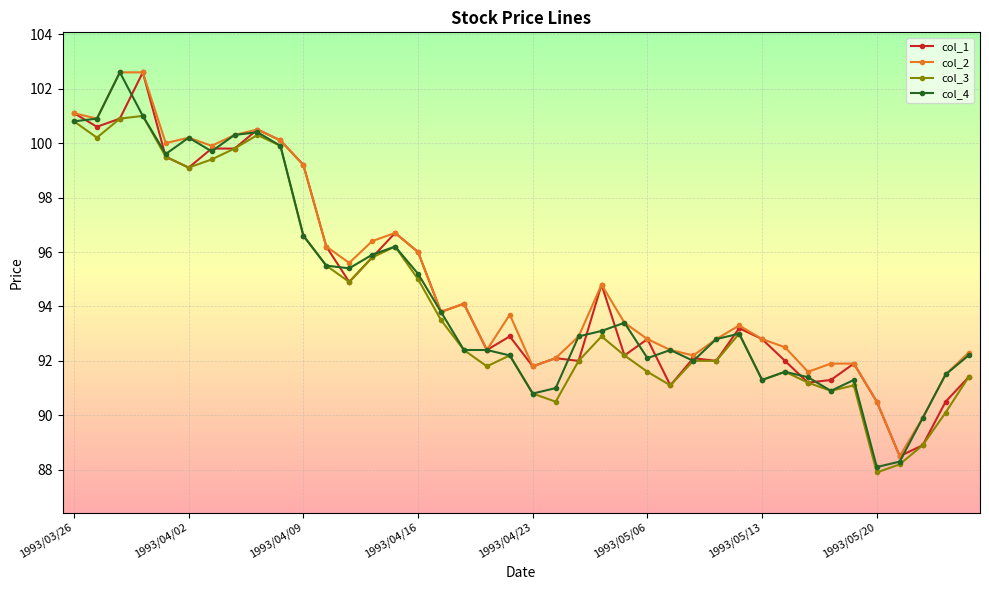

True or false: col_4 has more than 0 interior local peaks.

True